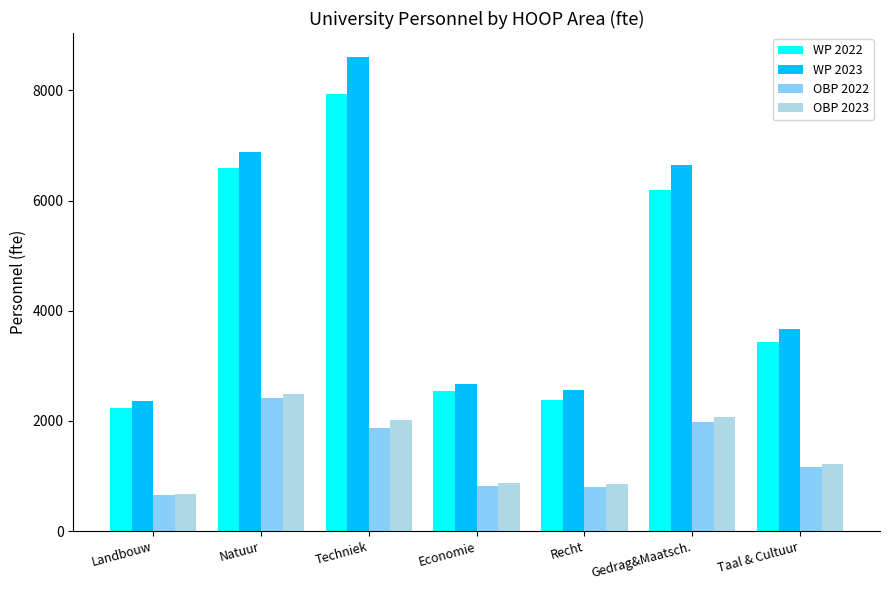

What is the difference between the WP 2022 values at Gedrag&Maatsch. and Natuur?

393.9